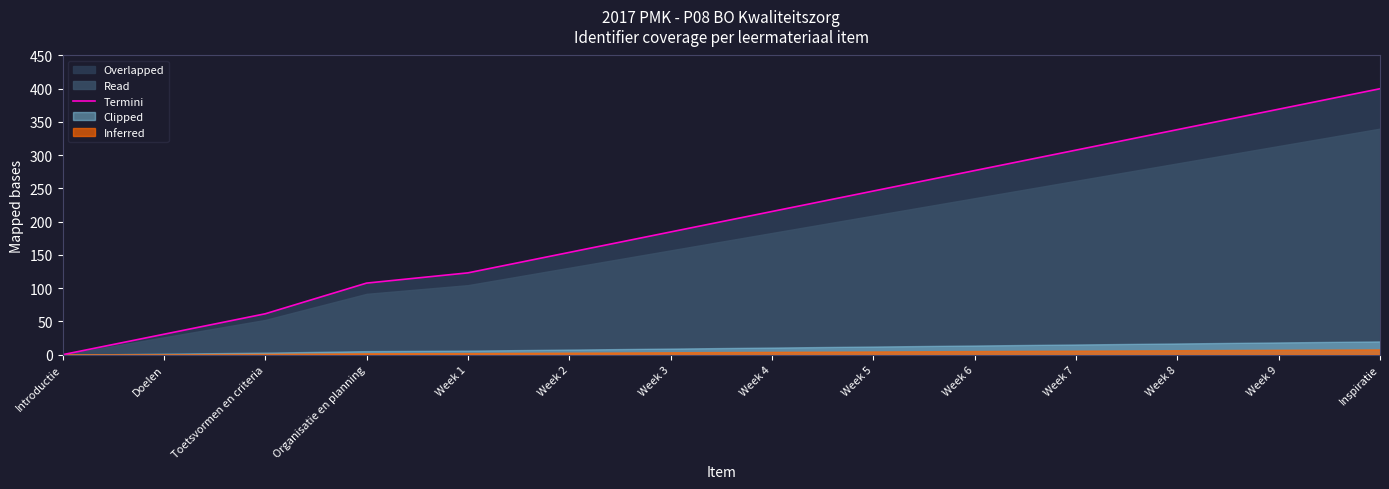

True or false: there are more than 2 points higher than both neighbors.

False